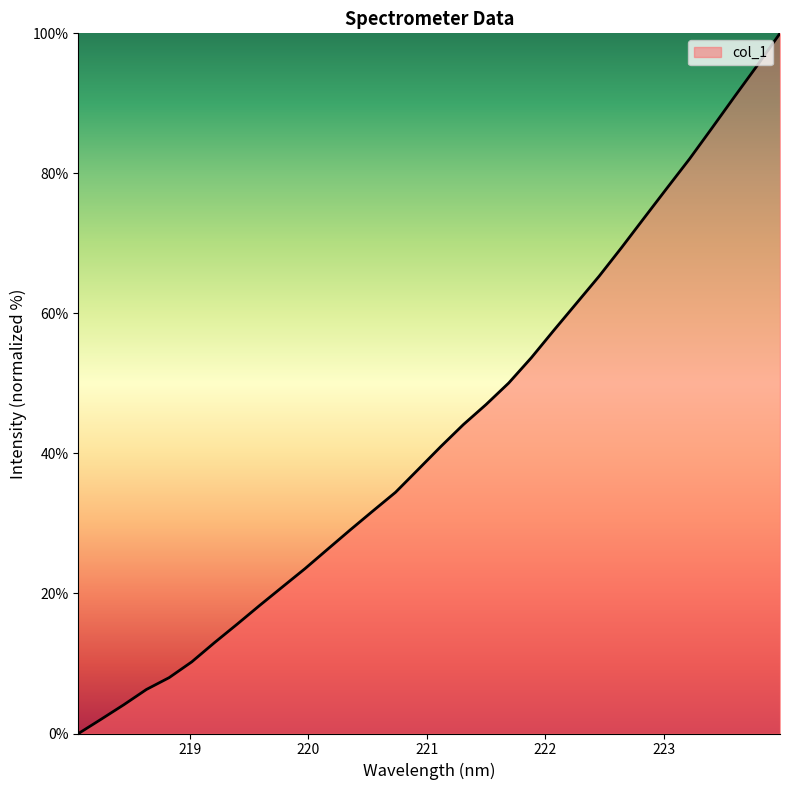

Reading left to right, transcribe all the data shown in this chart.

0.0	2.0	4.1	6.3	8.0	10.2	13.0	15.6	18.3	20.9	23.5	26.3	29.1	31.8	34.5	37.7	41.0	44.1	47.0	50.1	53.7	57.6	61.5	65.3	69.4	73.7	77.9	82.1	86.5	91.0	95.4	100.0